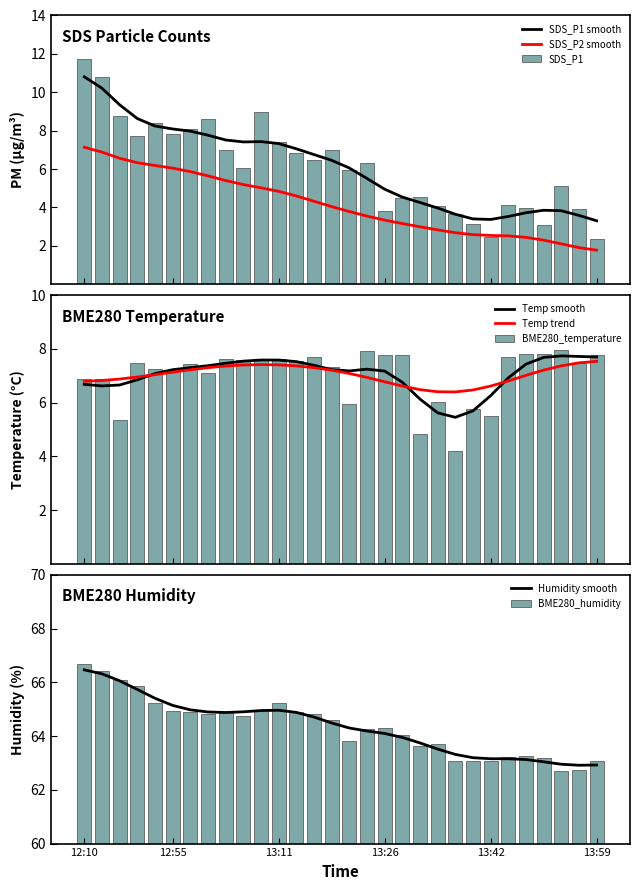

What is the minimum value for SDS_P2 smooth?

1.8